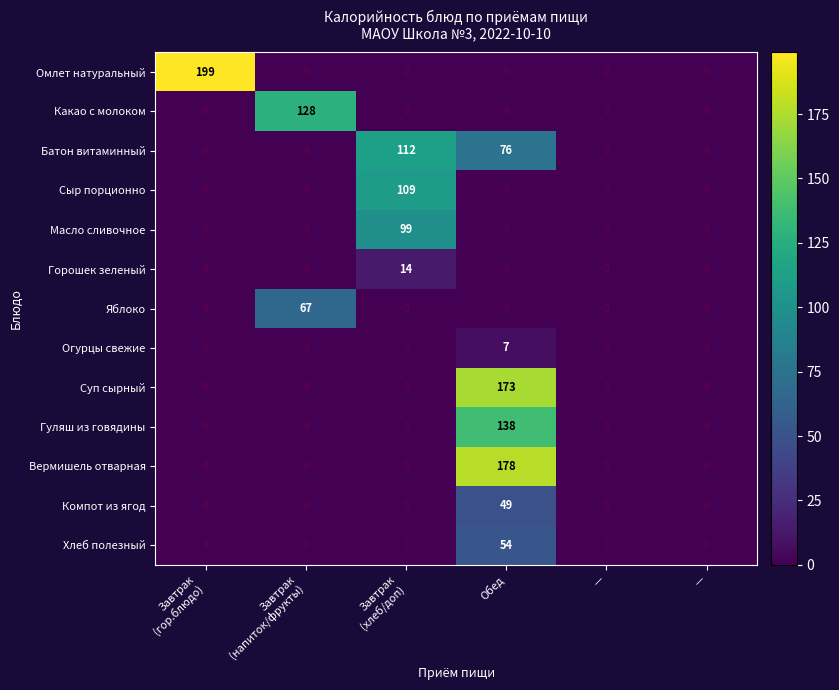

Reading left to right, extract all data points from this chart.

Омлет натуральный: Завтрак
(гор.блюдо)=199.0	Завтрак
(напиток/фрукты)=0.0	Завтрак
(хлеб/доп)=0.0	Обед=0.0	—=0.0	—=0.0
Какао с молоком: Завтрак
(гор.блюдо)=0.0	Завтрак
(напиток/фрукты)=128.0	Завтрак
(хлеб/доп)=0.0	Обед=0.0	—=0.0	—=0.0
Батон витаминный: Завтрак
(гор.блюдо)=0.0	Завтрак
(напиток/фрукты)=0.0	Завтрак
(хлеб/доп)=112.0	Обед=76.0	—=0.0	—=0.0
Сыр порционно: Завтрак
(гор.блюдо)=0.0	Завтрак
(напиток/фрукты)=0.0	Завтрак
(хлеб/доп)=109.0	Обед=0.0	—=0.0	—=0.0
Масло сливочное: Завтрак
(гор.блюдо)=0.0	Завтрак
(напиток/фрукты)=0.0	Завтрак
(хлеб/доп)=99.0	Обед=0.0	—=0.0	—=0.0
Горошек зеленый: Завтрак
(гор.блюдо)=0.0	Завтрак
(напиток/фрукты)=0.0	Завтрак
(хлеб/доп)=14.0	Обед=0.0	—=0.0	—=0.0
Яблоко: Завтрак
(гор.блюдо)=0.0	Завтрак
(напиток/фрукты)=67.0	Завтрак
(хлеб/доп)=0.0	Обед=0.0	—=0.0	—=0.0
Огурцы свежие: Завтрак
(гор.блюдо)=0.0	Завтрак
(напиток/фрукты)=0.0	Завтрак
(хлеб/доп)=0.0	Обед=7.0	—=0.0	—=0.0
Суп сырный: Завтрак
(гор.блюдо)=0.0	Завтрак
(напиток/фрукты)=0.0	Завтрак
(хлеб/доп)=0.0	Обед=173.0	—=0.0	—=0.0
Гуляш из говядины: Завтрак
(гор.блюдо)=0.0	Завтрак
(напиток/фрукты)=0.0	Завтрак
(хлеб/доп)=0.0	Обед=138.0	—=0.0	—=0.0
Вермишель отварная: Завтрак
(гор.блюдо)=0.0	Завтрак
(напиток/фрукты)=0.0	Завтрак
(хлеб/доп)=0.0	Обед=178.0	—=0.0	—=0.0
Компот из ягод: Завтрак
(гор.блюдо)=0.0	Завтрак
(напиток/фрукты)=0.0	Завтрак
(хлеб/доп)=0.0	Обед=49.0	—=0.0	—=0.0
Хлеб полезный: Завтрак
(гор.блюдо)=0.0	Завтрак
(напиток/фрукты)=0.0	Завтрак
(хлеб/доп)=0.0	Обед=54.0	—=0.0	—=0.0